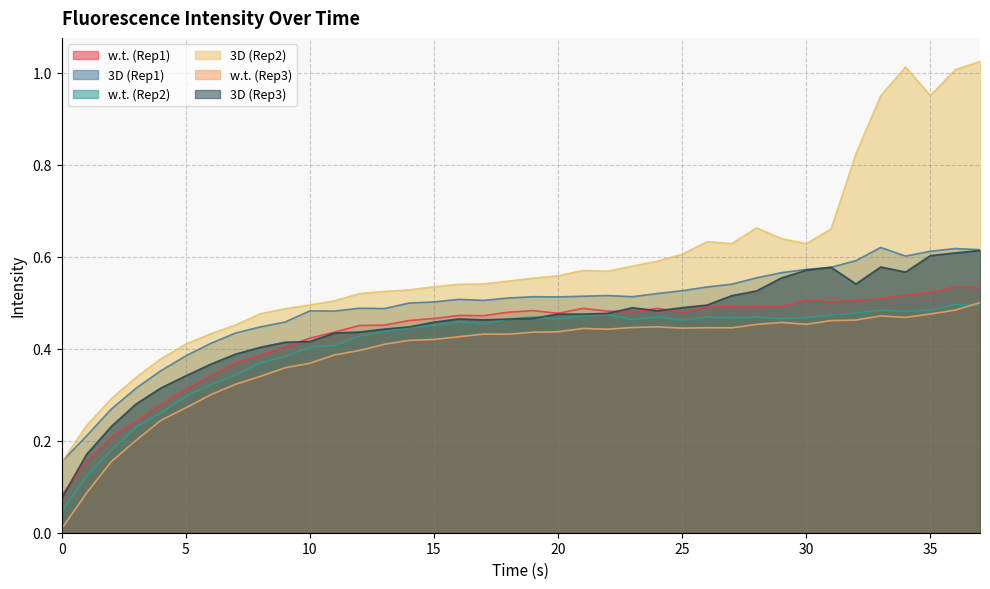

At which category is the sum across all series the highest?

37